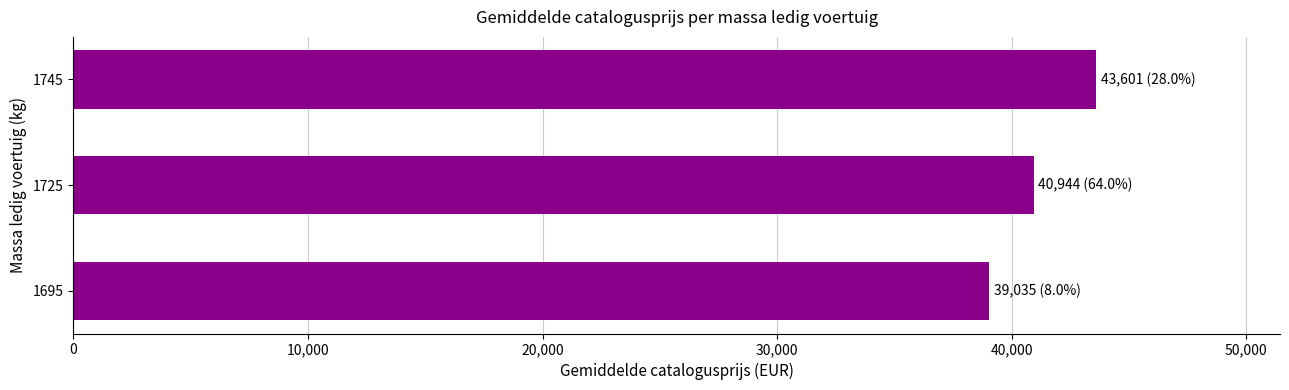

Are the bars horizontal?

Yes